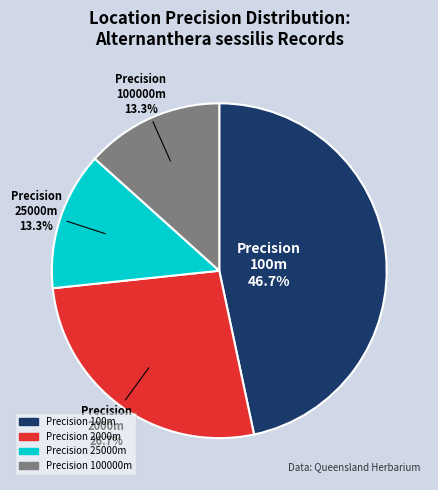

Is there a majority slice in this chart?

No